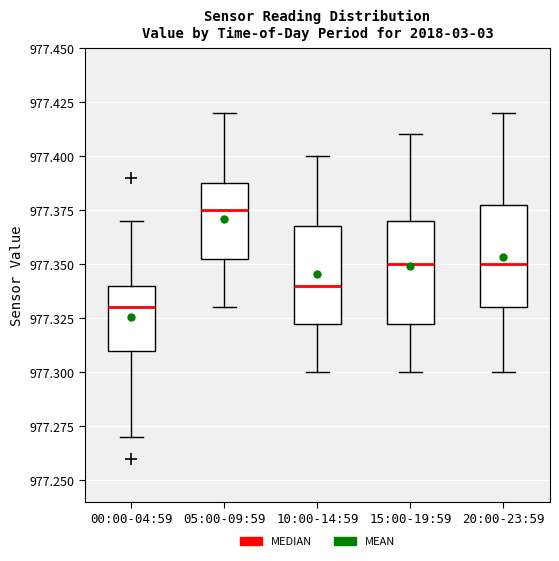

Where is the lower edge of the box for 10:00-14:59 on the y-axis? The values are not printed on the chart, so give them approximately, as read against the axis.

977.325